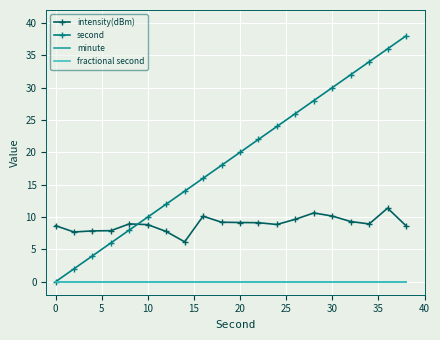

True or false: second has more than 0 points higher than both neighbors.

False